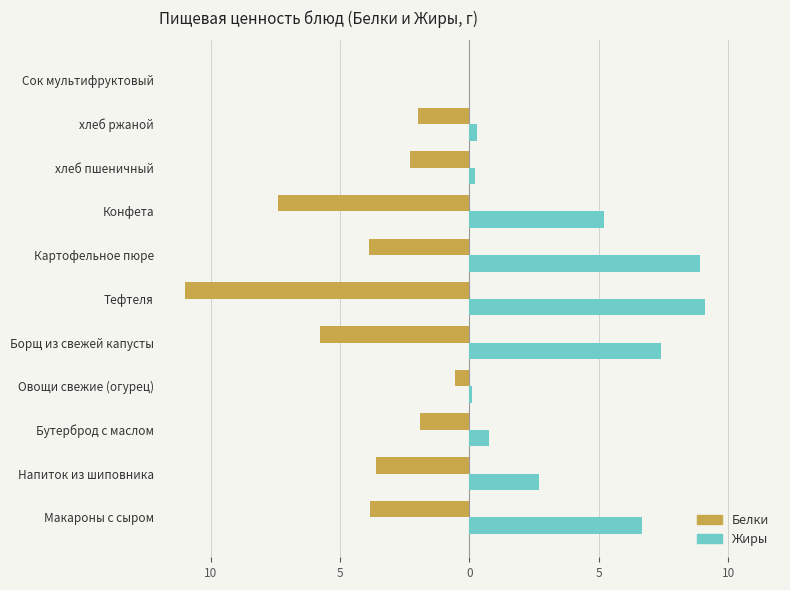

Which series has the largest range (max minus min)?

Белки